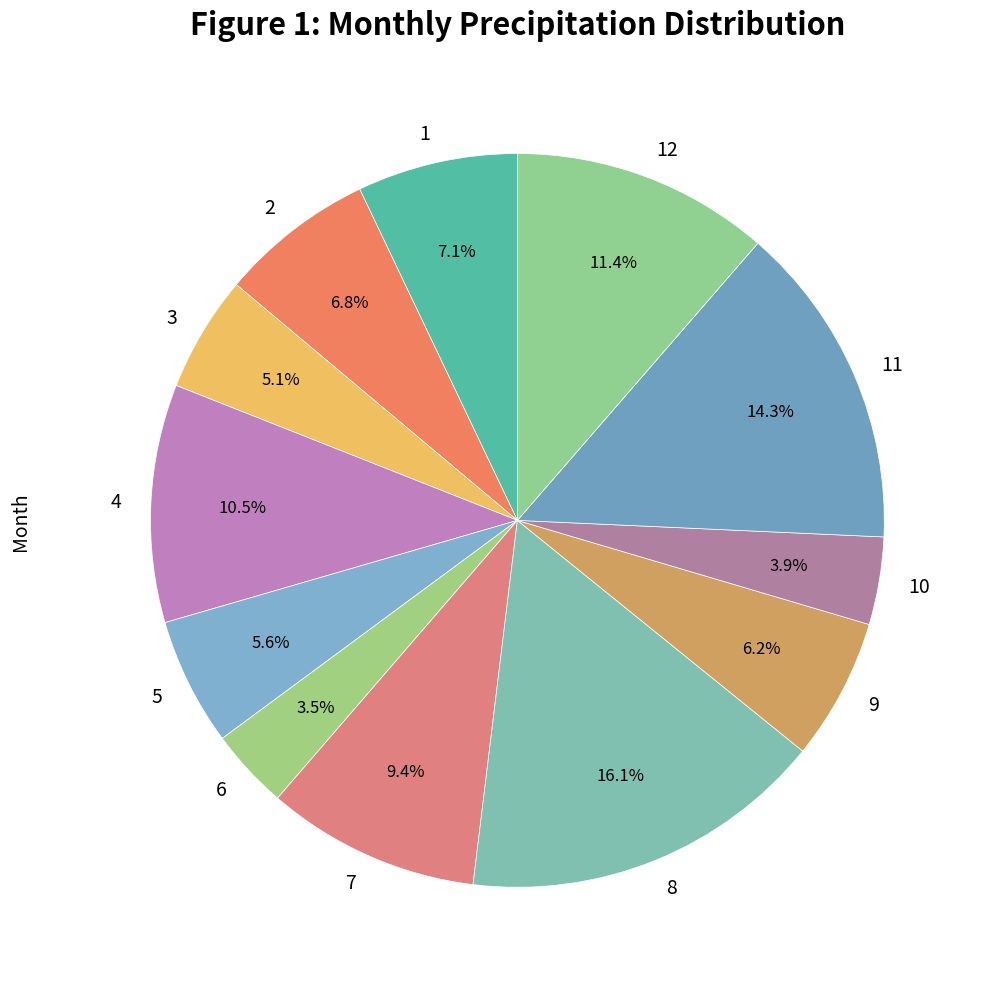

How many slices are in this pie chart?

12